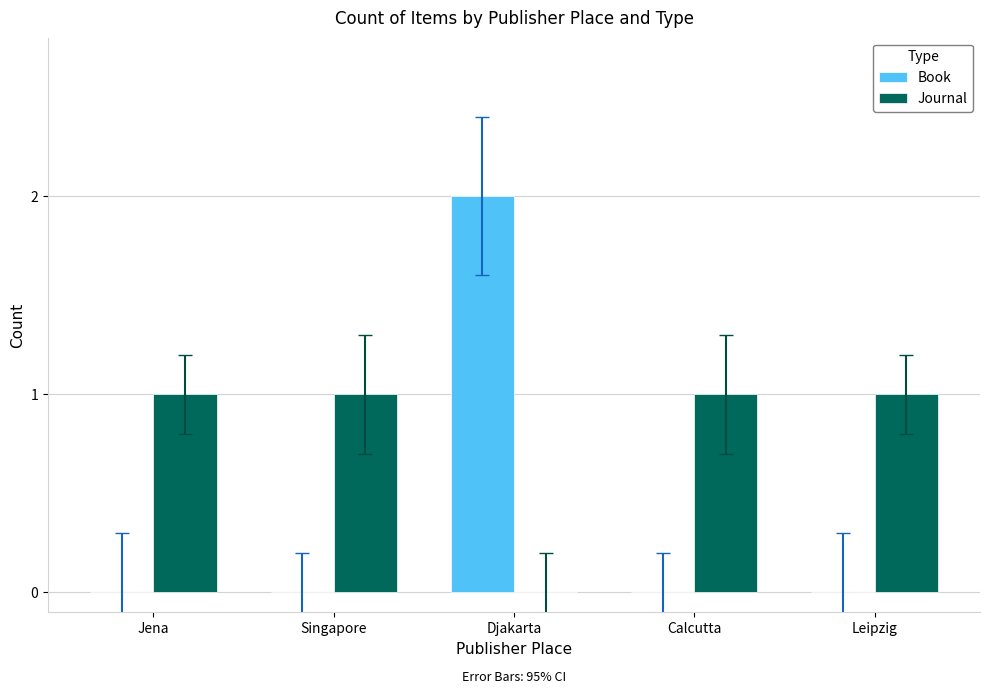

At which category is the sum across all series the highest?

Djakarta